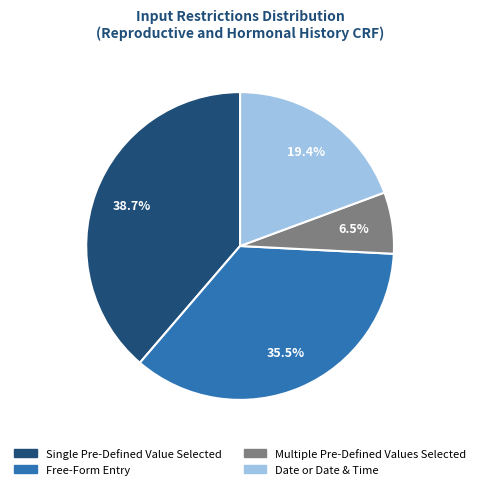

Does any single category account for the majority?

No